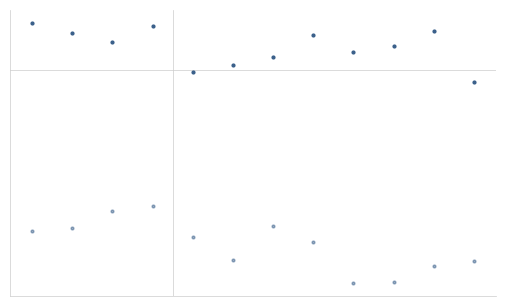

Reading right to left, transcribe all the data shown in this chart.

Marchés financiers - Revenu total: 11=334	10=407	9=386	8=377	7=401	6=370	5=358	4=348	3=415	2=392	1=404	0=419
Financement spécialisé - Revenu total: 11=74	10=66	9=44	8=42	7=102	6=125	5=76	4=108	3=154	2=147	1=122	0=118